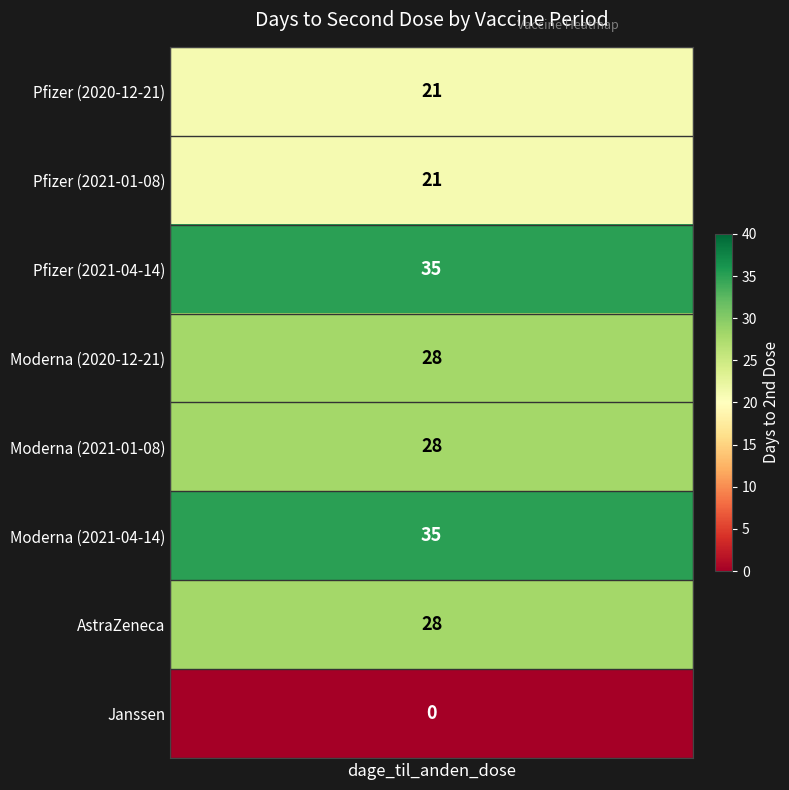

True or false: the data shows 39 at Moderna (2020-12-21).

False